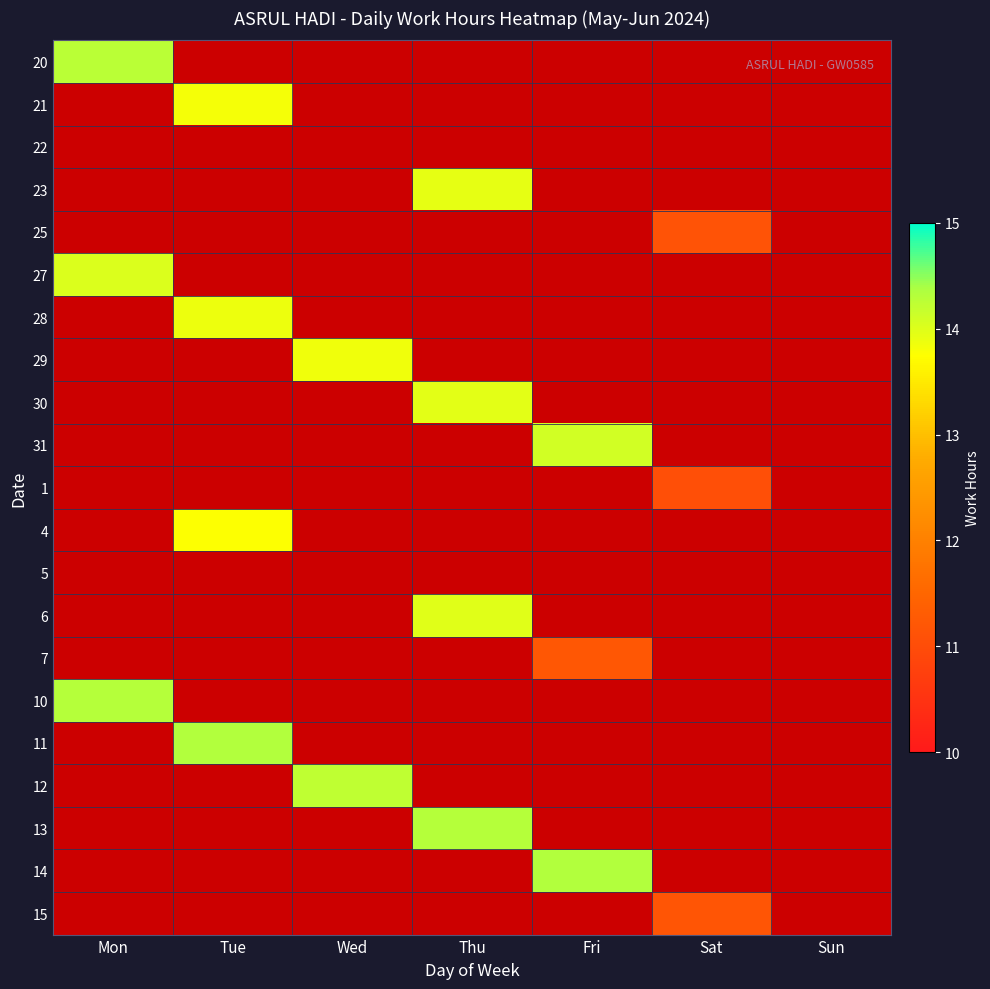

Which category has the lowest value in the 22 series?

Mon